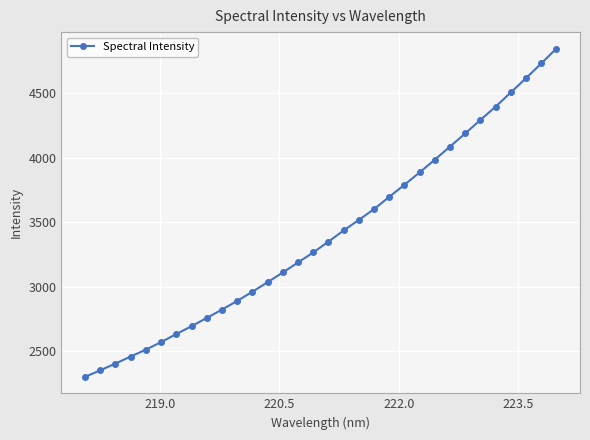

What is the average value?

3401.9